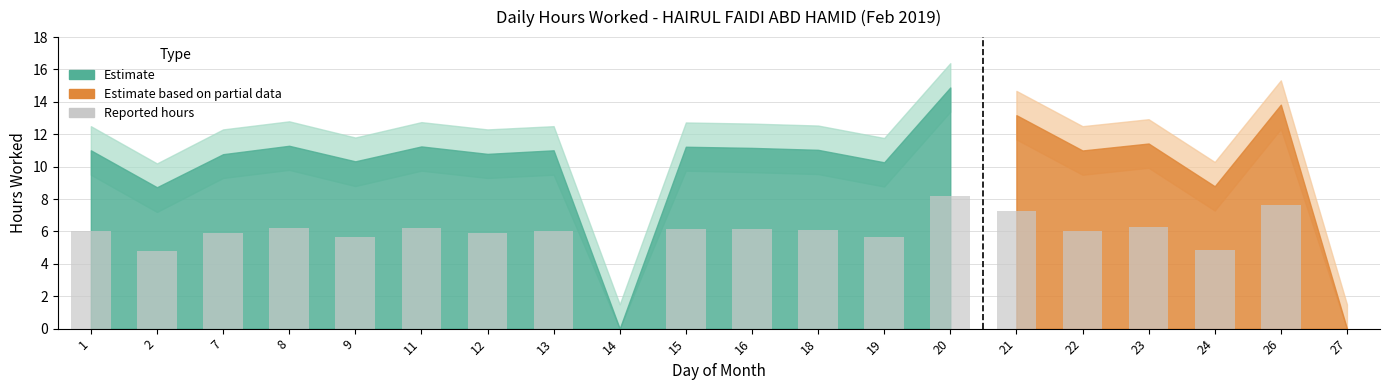

Read the value at 16.

6.1